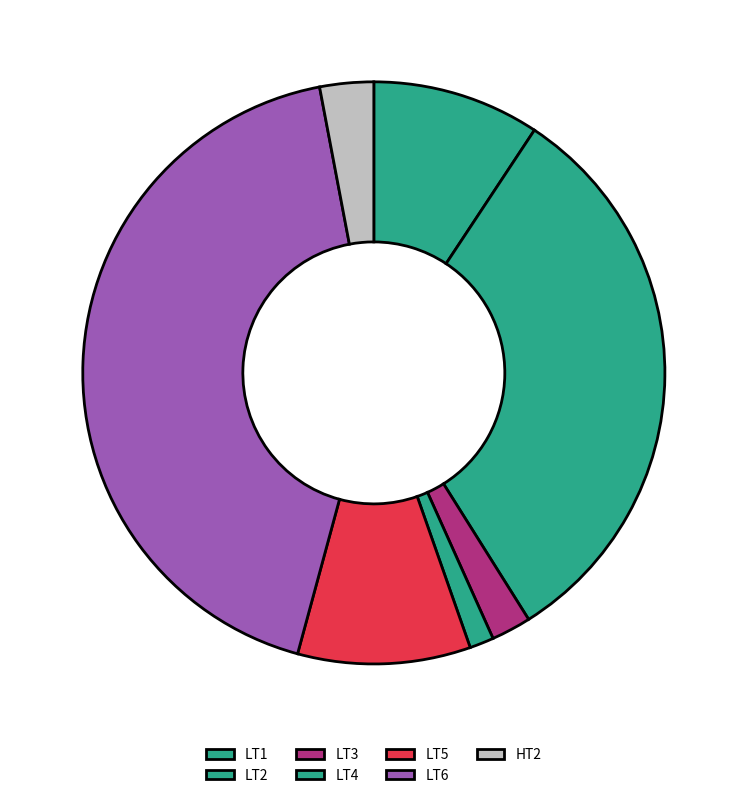

What is the change in value from LT2 to LT4?

-32005